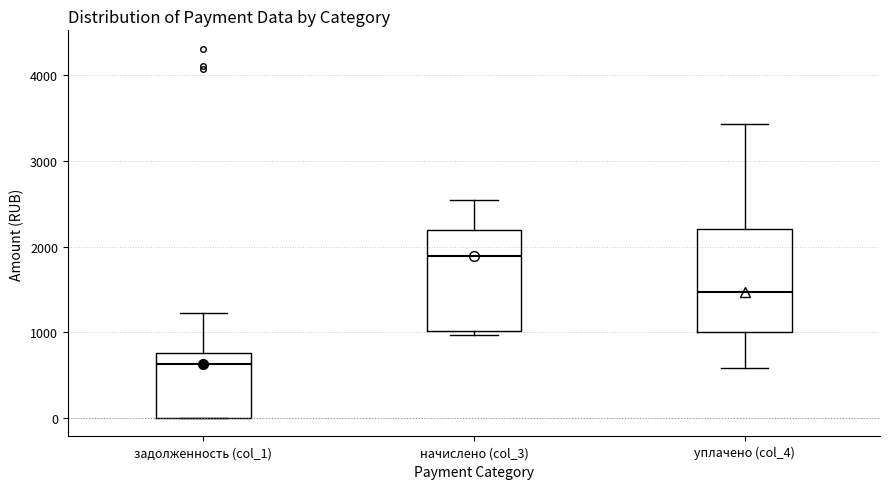

Reading left to right, transcribe this box plot: for each box, give where its median line is, the range the box spans, and where its two whiskers end, as read against the y-axis. The values are not printed on the chart, so give them approximately, as read against the axis.

задолженность (col_1): median 600, box 0 to 800, whiskers 0 to 1200
начислено (col_3): median 1900, box 1000 to 2200, whiskers 1000 (just below the box's lower edge) to 2500
уплачено (col_4): median 1500, box 1000 to 2200, whiskers 600 to 3400